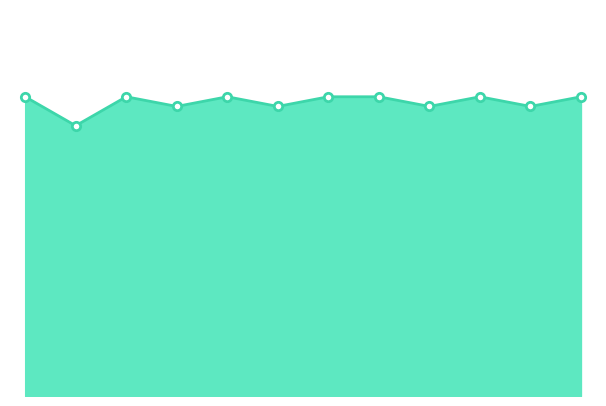

How many points are higher than both their immediate neighbors (excluding endpoints)?

3